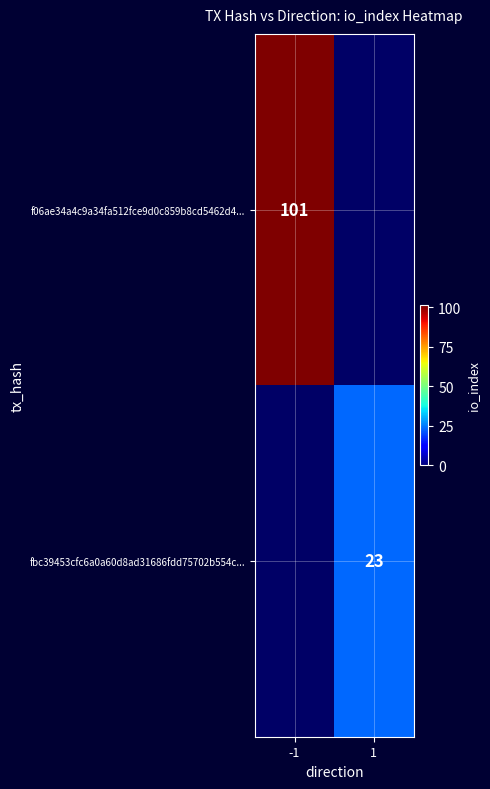

Is it true that f06ae34a4c9a34fa512fce9d0c859b8cd5462d4... equals 101 at -1?

True